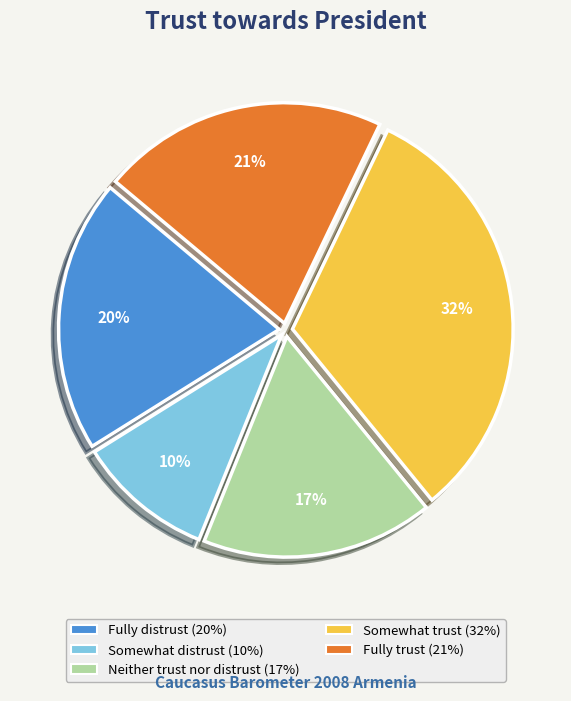

What is the ratio of the value at Neither trust nor distrust to the value at Somewhat distrust?

1.7